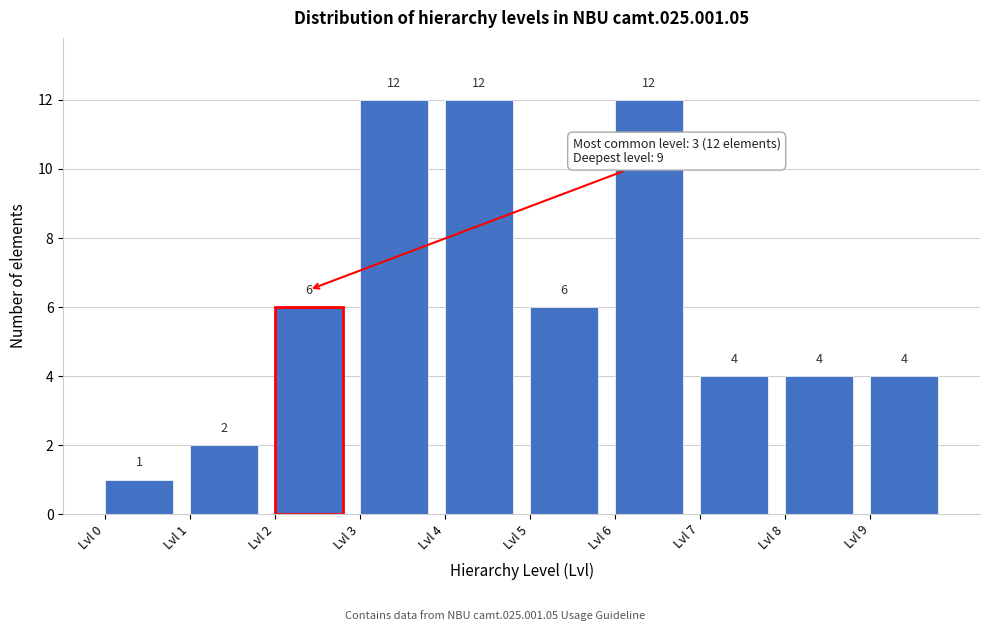

Reading left to right, list every bar in this chart as the range it spans on the x-axis followed by its height.

0 to 1: 1
1 to 2: 2
2 to 3: 6
3 to 4: 12
4 to 5: 12
5 to 6: 6
6 to 7: 12
7 to 8: 4
8 to 9: 4
9 to 10: 4